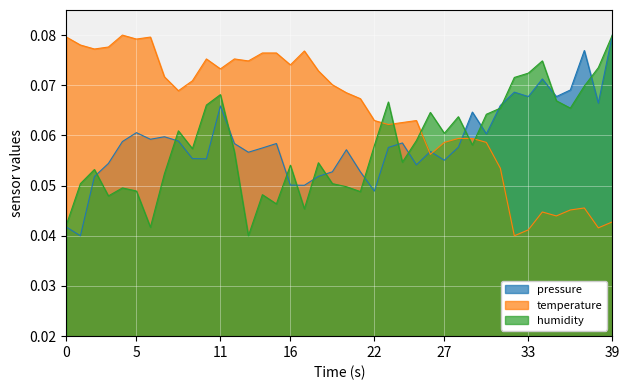

After their last crossing, which series has the higher values: humidity or temperature?

humidity